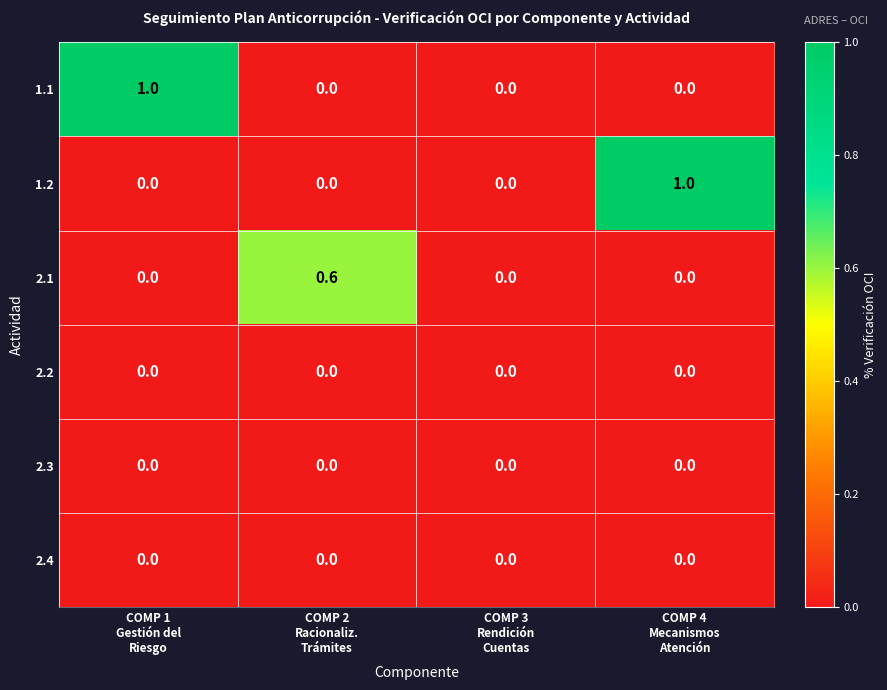

What is the maximum value for 1.1?

1.0